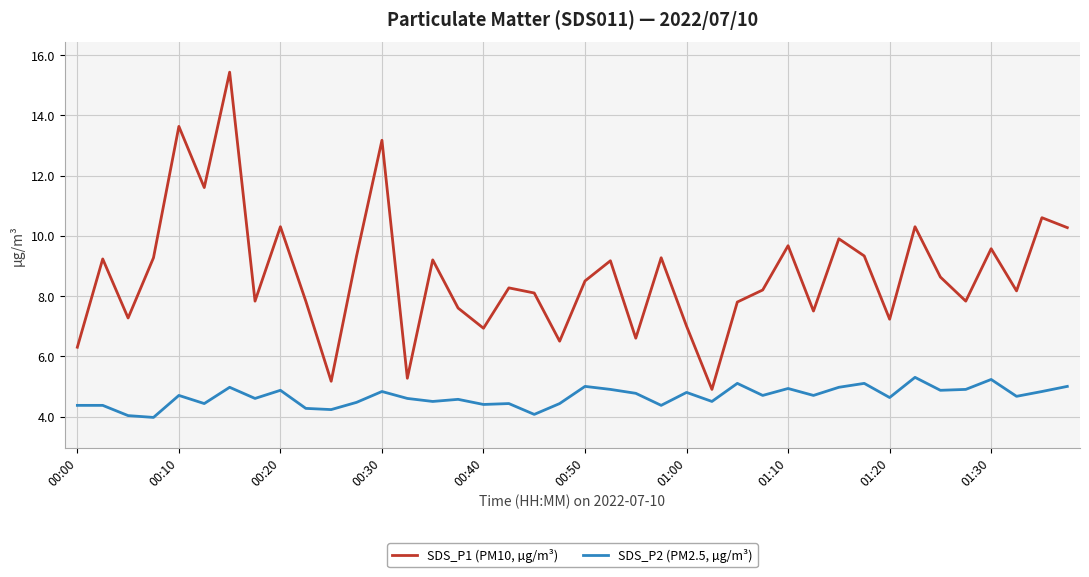

What is the difference between the maximum and minimum values in the SDS_P1 (PM10, µg/m³) series?

10.5